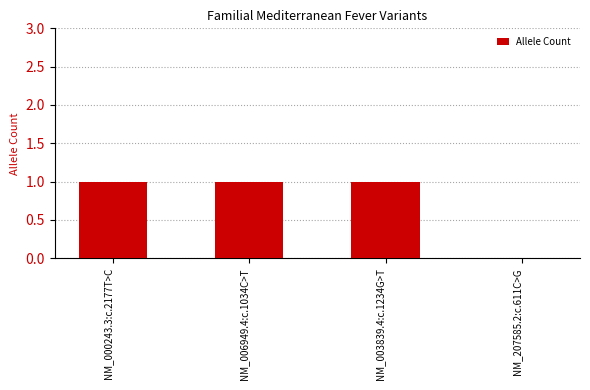

Approximately how many times larger is the value at NM_003839.4:c.1234G>T compared to NM_006949.4:c.1034C>T?

1.0